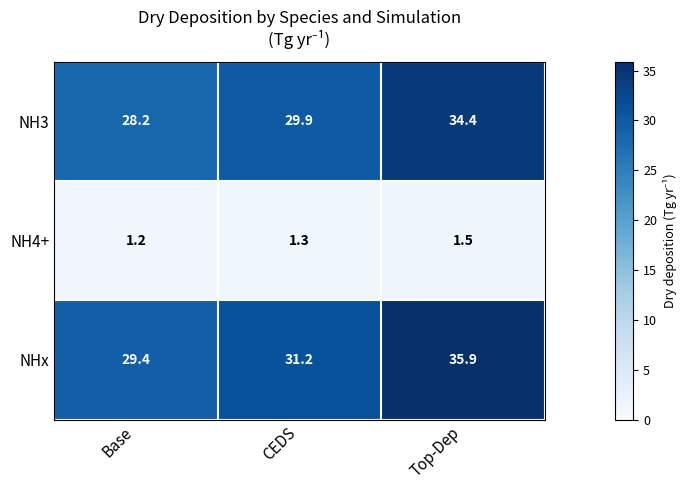

Which series changed the most between CEDS and Top-Dep?

NHx